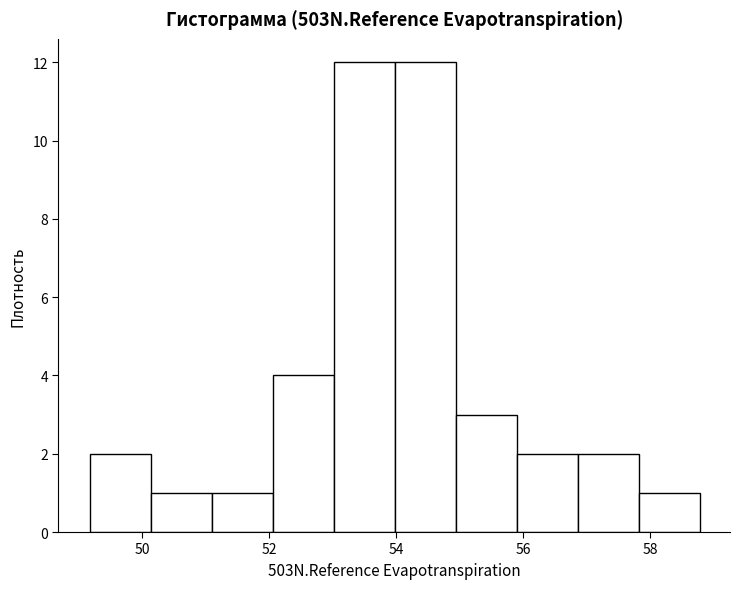

Reading left to right, list every bar in this chart as the range it spans on the x-axis followed by its height. Neither the bar edges nor the heights are printed on the chart, so give them approximately, as read against the axes.

49.2 to 50.2: 2
50.2 to 51.0: 1
51.0 to 52.0: 1
52.0 to 53.0: 4
53.0 to 54.0: 12
54.0 to 55.0: 12
55.0 to 55.8: 3
55.8 to 56.8: 2
56.8 to 57.8: 2
57.8 to 58.8: 1